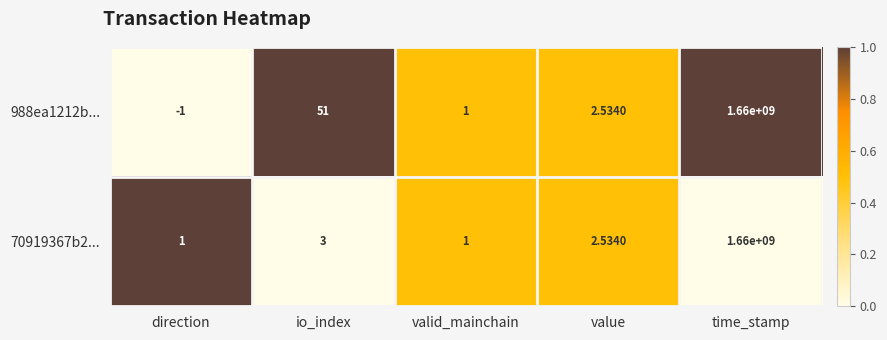

At which category does the chart reach its peak across all series?

time_stamp